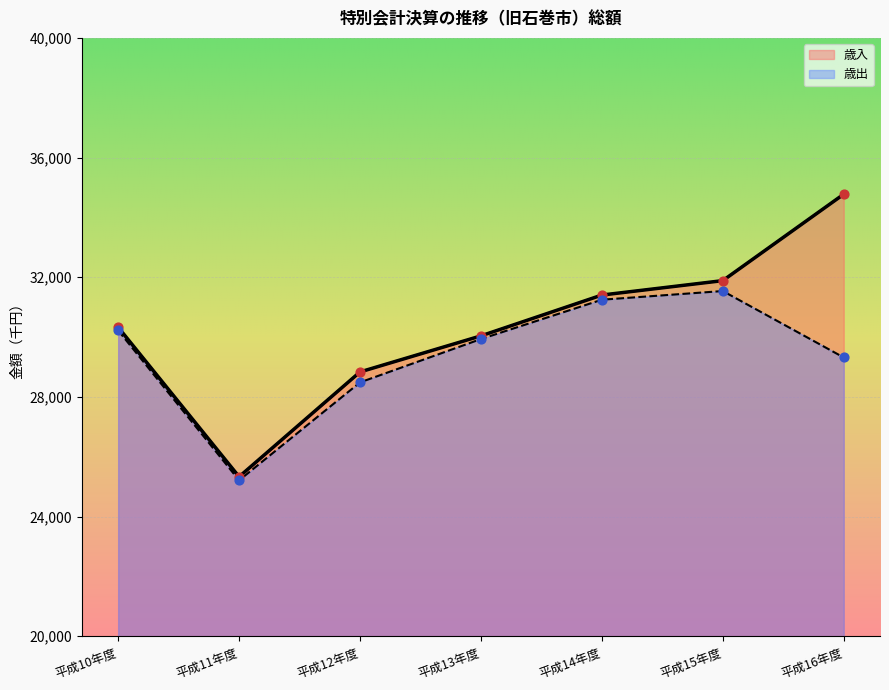

Which series has the largest total across all categories?

歳入